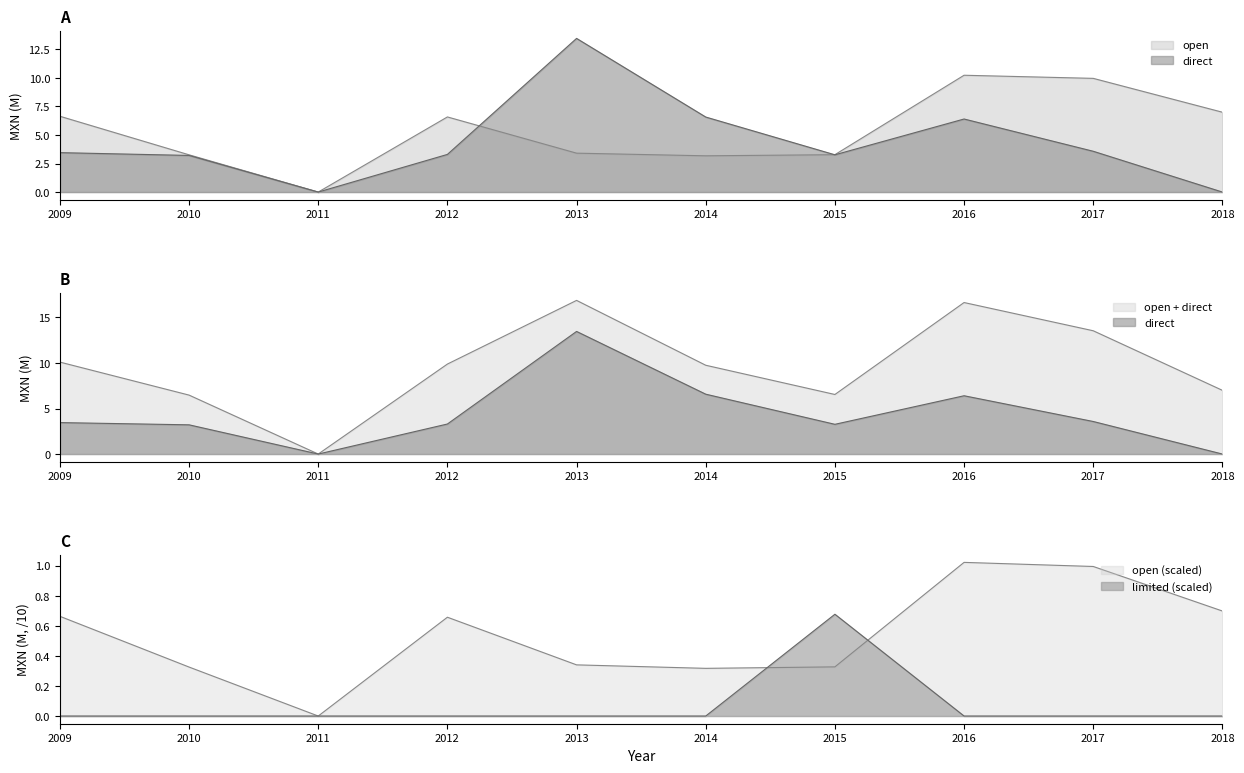

Which series has the widest spread of values?

direct